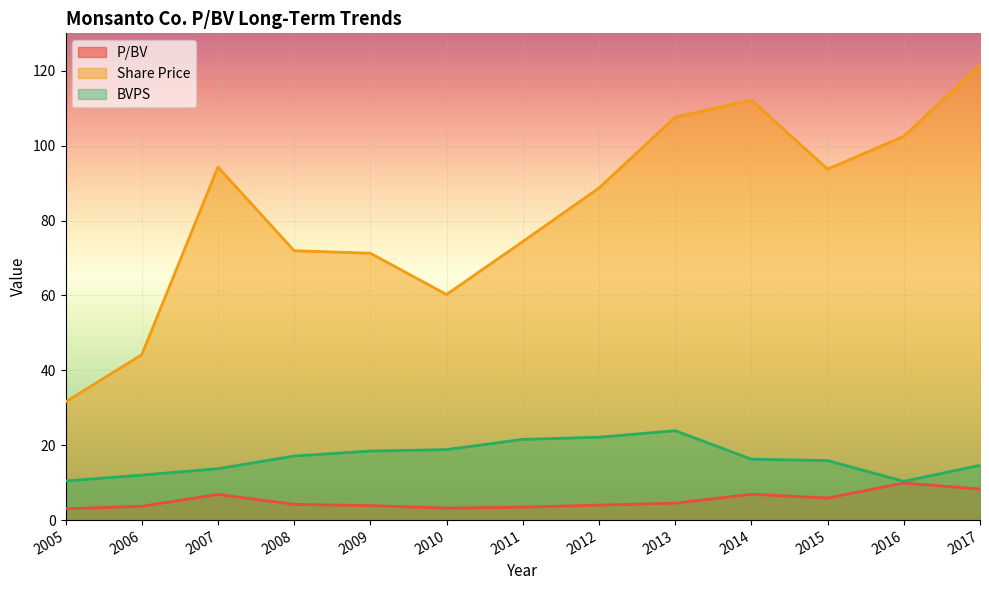

Reading left to right, what are all the values shown in this chart?

P/BV: 2017=8.3	2016=9.9	2015=5.9	2014=6.9	2013=4.5	2012=4.0	2011=3.5	2010=3.2	2009=3.9	2008=4.2	2007=6.9	2006=3.7	2005=3.0
Share Price: 2017=121.5	2016=102.5	2015=93.7	2014=112.2	2013=107.6	2012=88.7	2011=74.4	2010=60.2	2009=71.3	2008=72.0	2007=94.3	2006=44.2	2005=31.6
BVPS: 2017=14.6	2016=10.3	2015=15.9	2014=16.3	2013=23.9	2012=22.1	2011=21.6	2010=18.8	2009=18.4	2008=17.1	2007=13.7	2006=12.0	2005=10.4